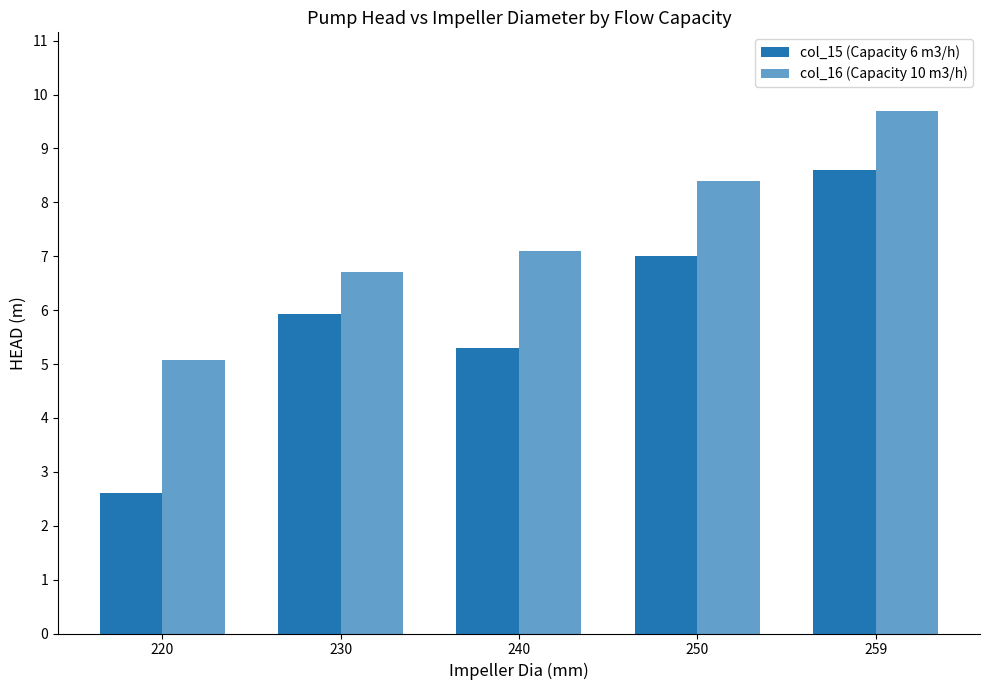

Rank the series by their maximum value, from lowest to highest.

col_15 (Capacity 6 m3/h), col_16 (Capacity 10 m3/h)